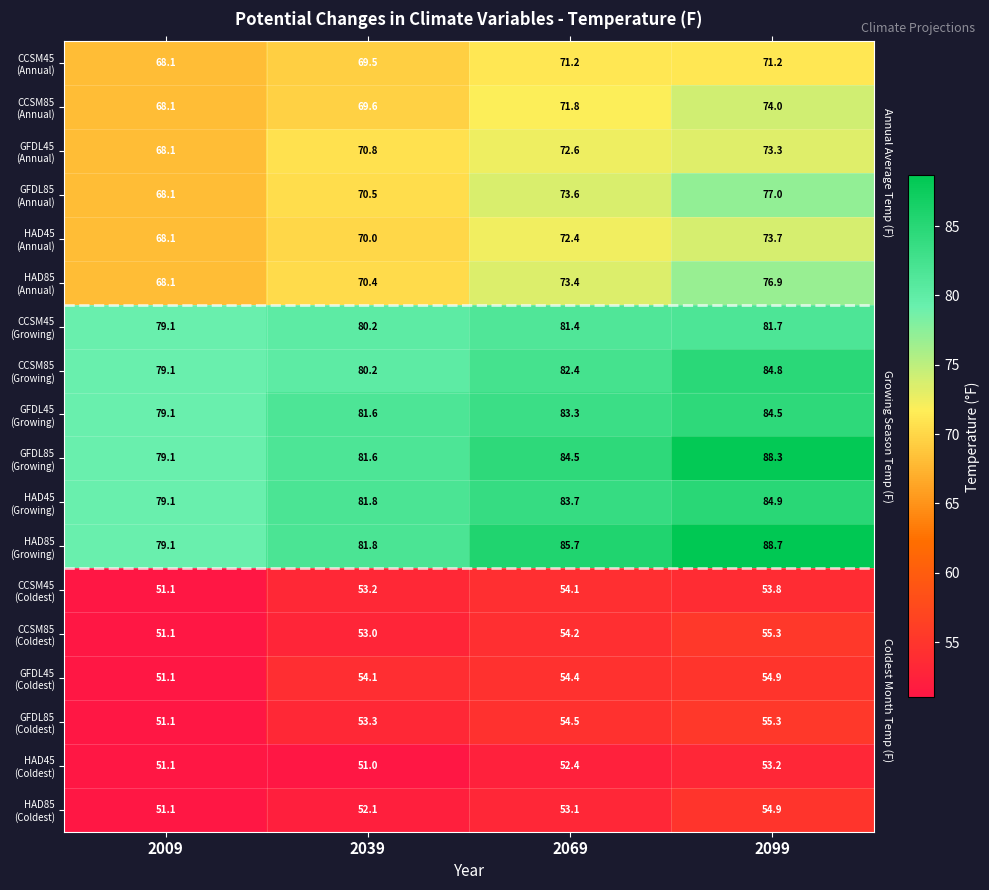

At how many categories does at least one series exceed 57?

4